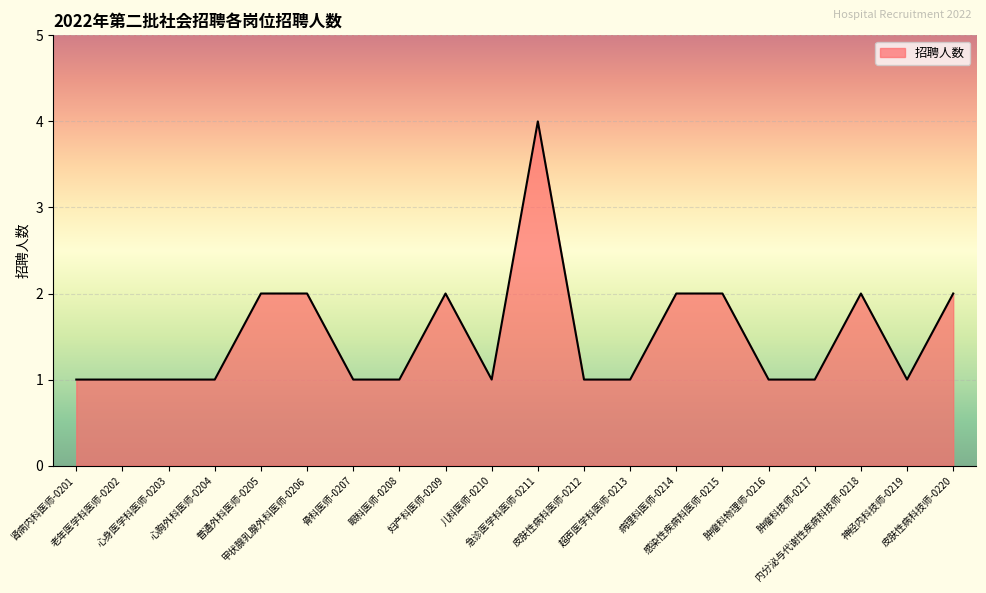

What is the sum of the values at 骨科医师-0207 and 妇产科医师-0209?

3